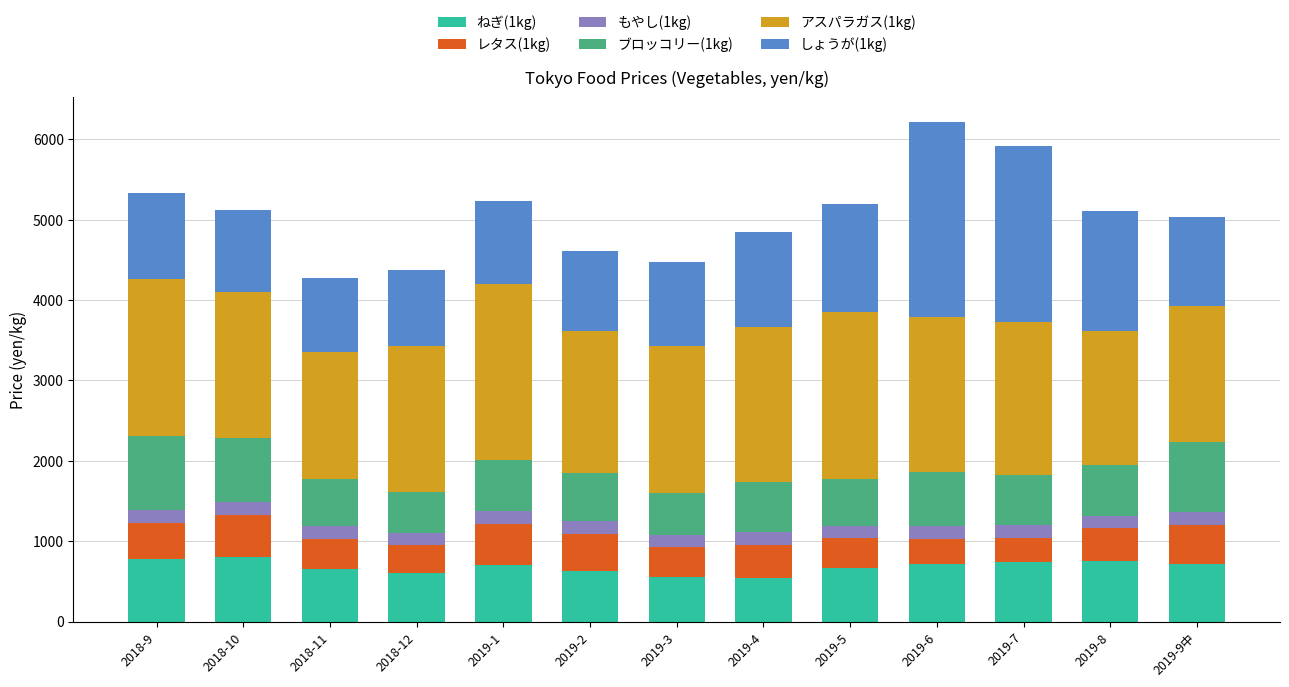

What are all the series names shown in the legend?

ねぎ(1kg), レタス(1kg), もやし(1kg), ブロッコリー(1kg), アスパラガス(1kg), しょうが(1kg)